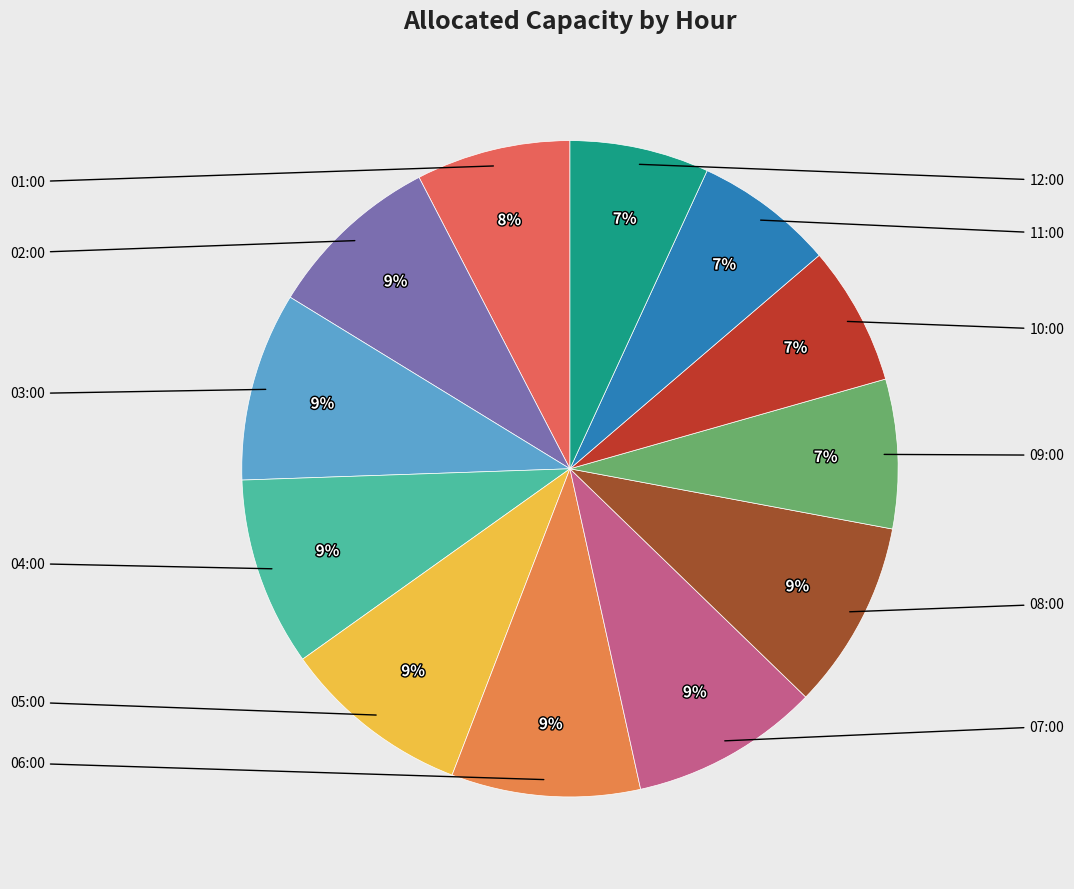

To the nearest percent, what is the difference between the largest and smallest slice percentages?

2%